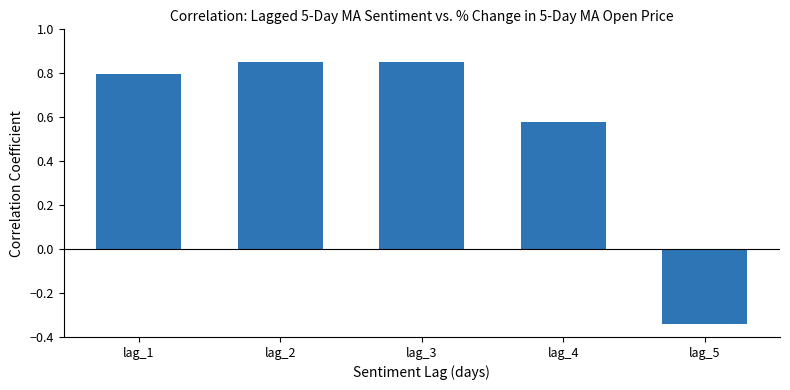

Between lag_1 and lag_5, which is larger?

lag_1